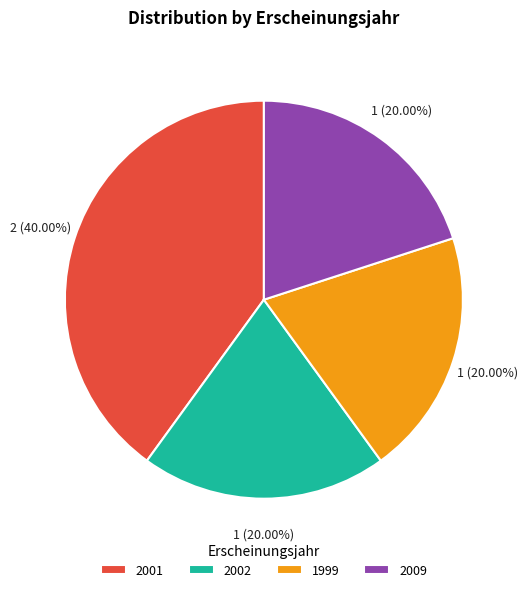

What is the ratio of the value at 1999 to the value at 2002?

1.0